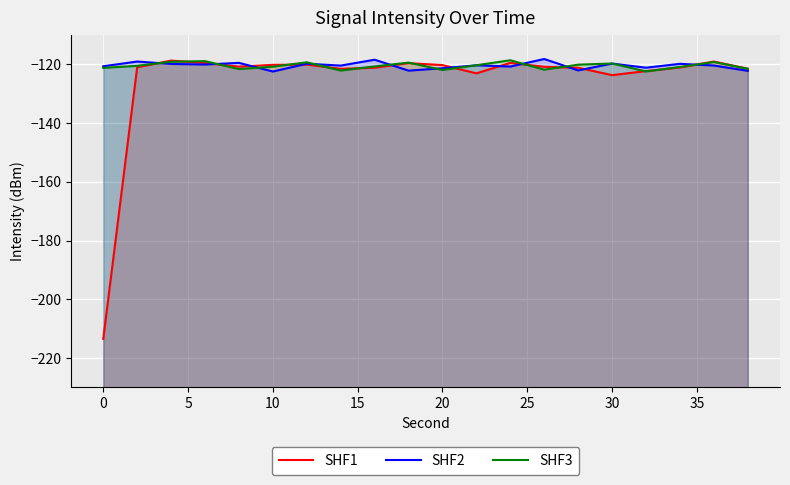

How many times do SHF2 and SHF3 cross each other?

11